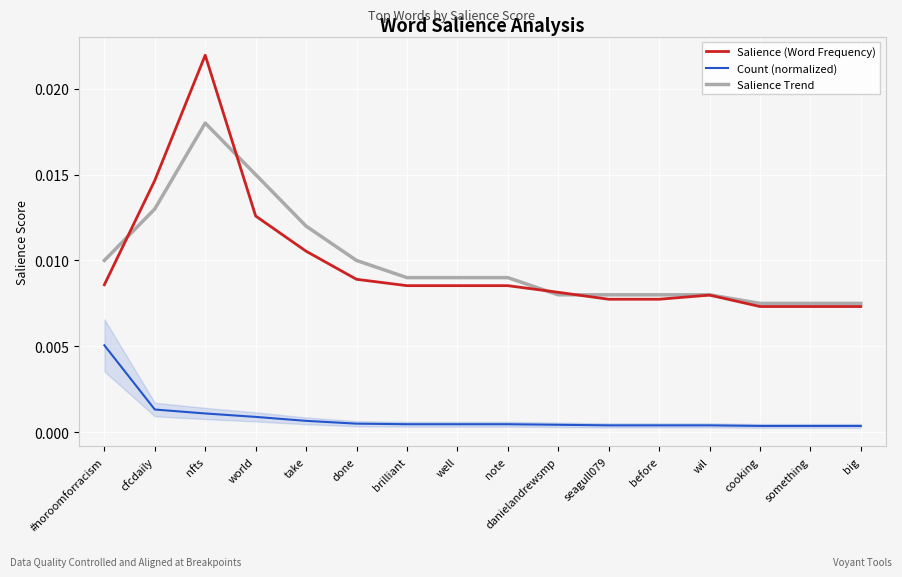

Which series has the largest range (max minus min)?

Salience (Word Frequency)